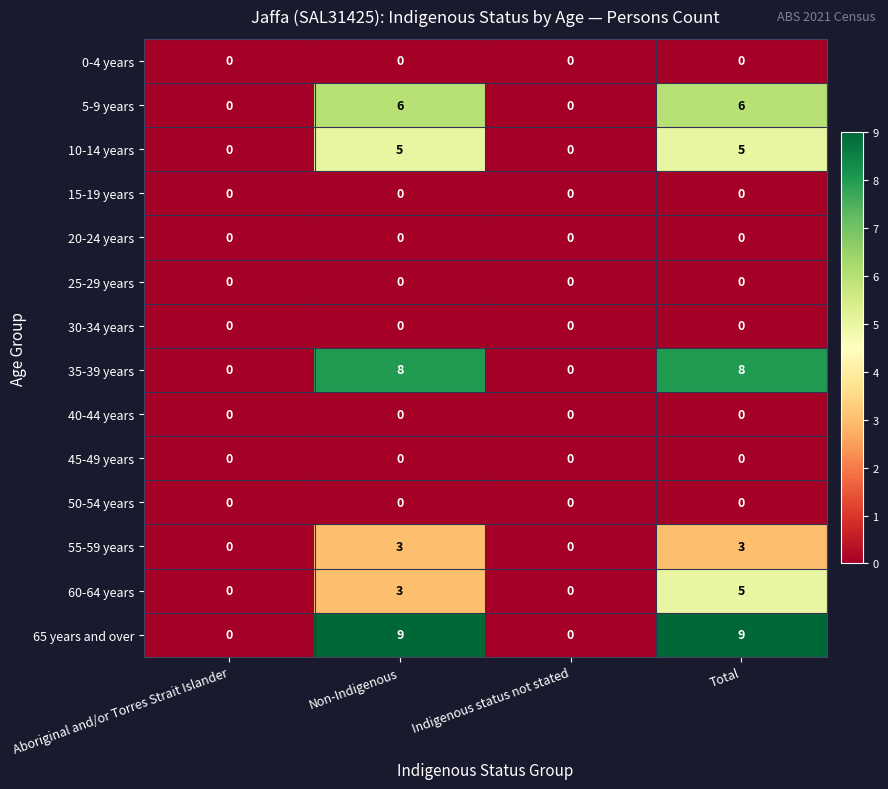

Which series changed the most between Non-Indigenous and Total?

60-64 years